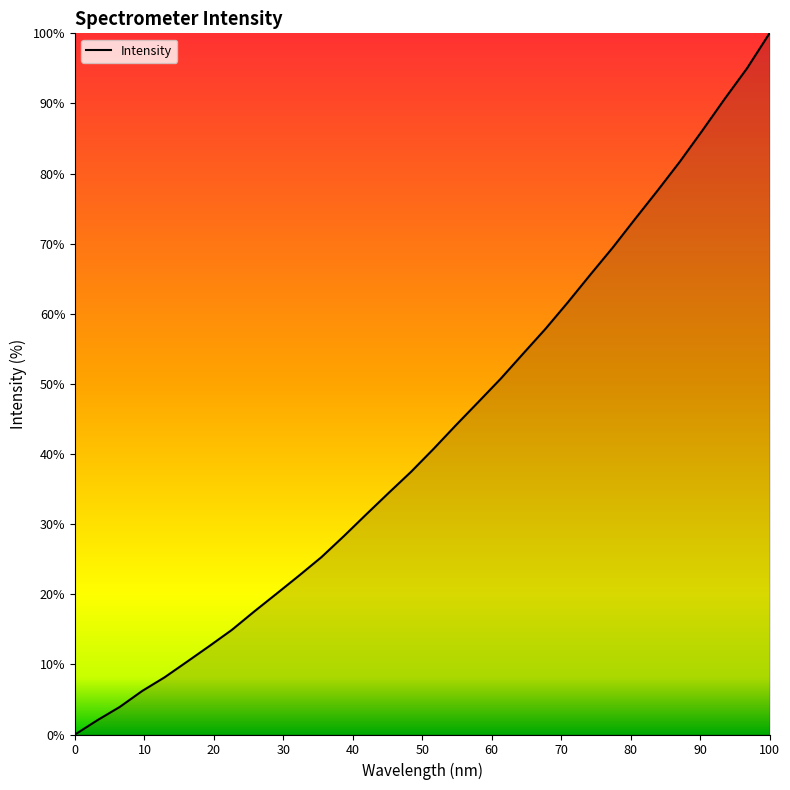

What is the greatest value displayed?

100.0